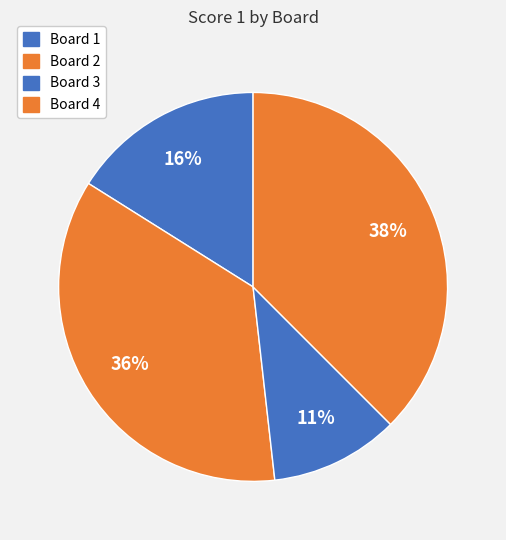

Does any single category account for the majority?

No